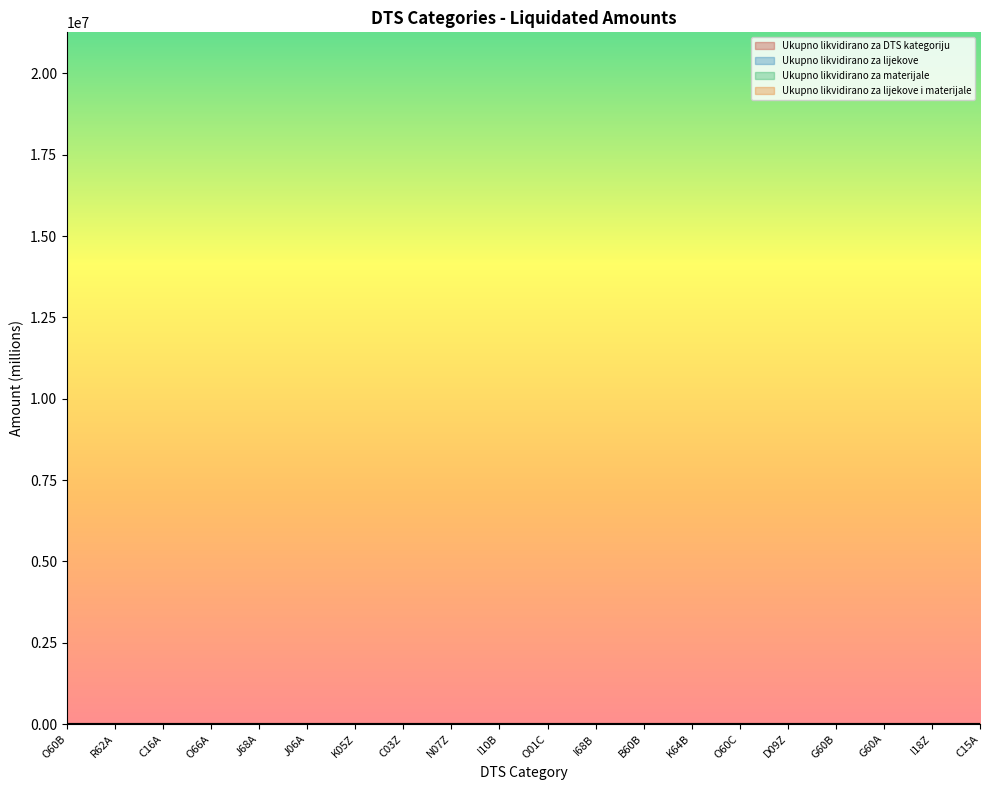

At how many categories does at least one series exceed 11?

1